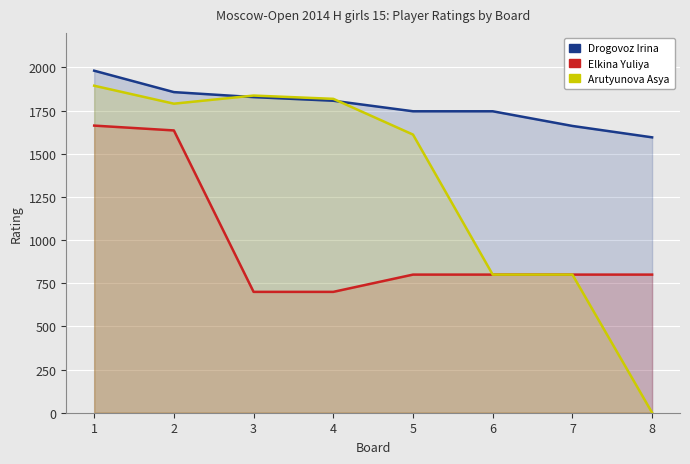

What is the greatest value displayed?

1981